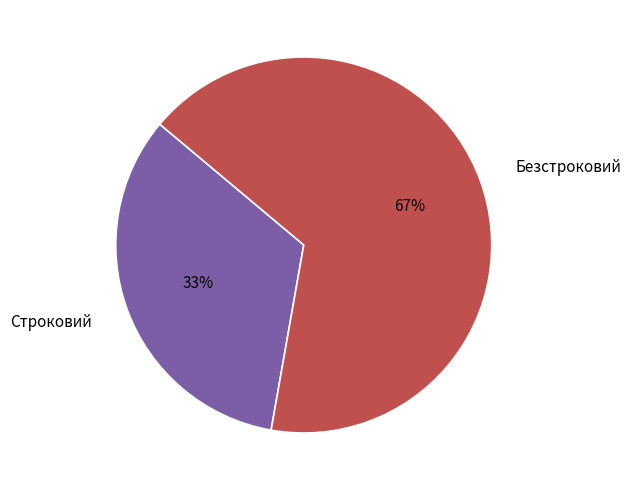

Which category has the biggest portion of the pie?

Безстроковий